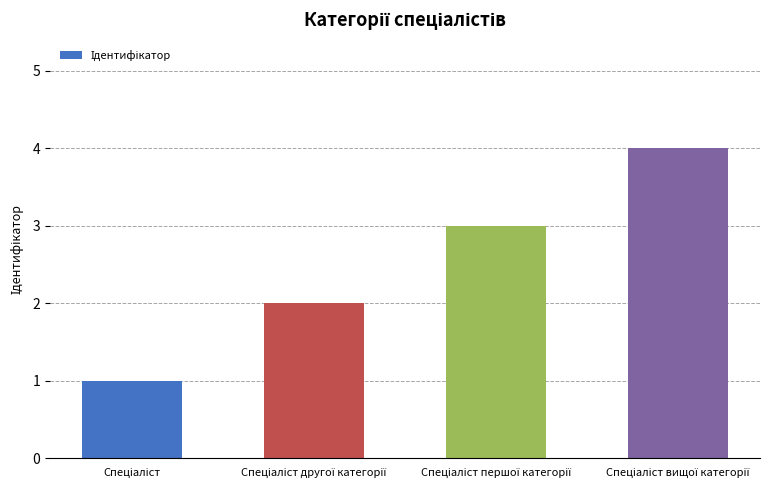

What is the smallest value displayed?

1